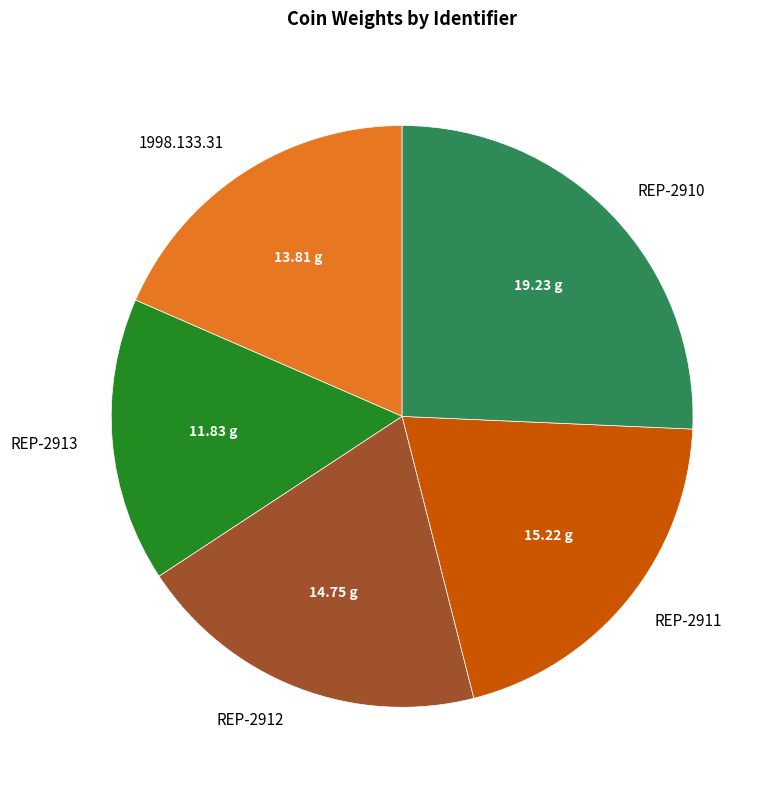

Does any single category account for the majority?

No